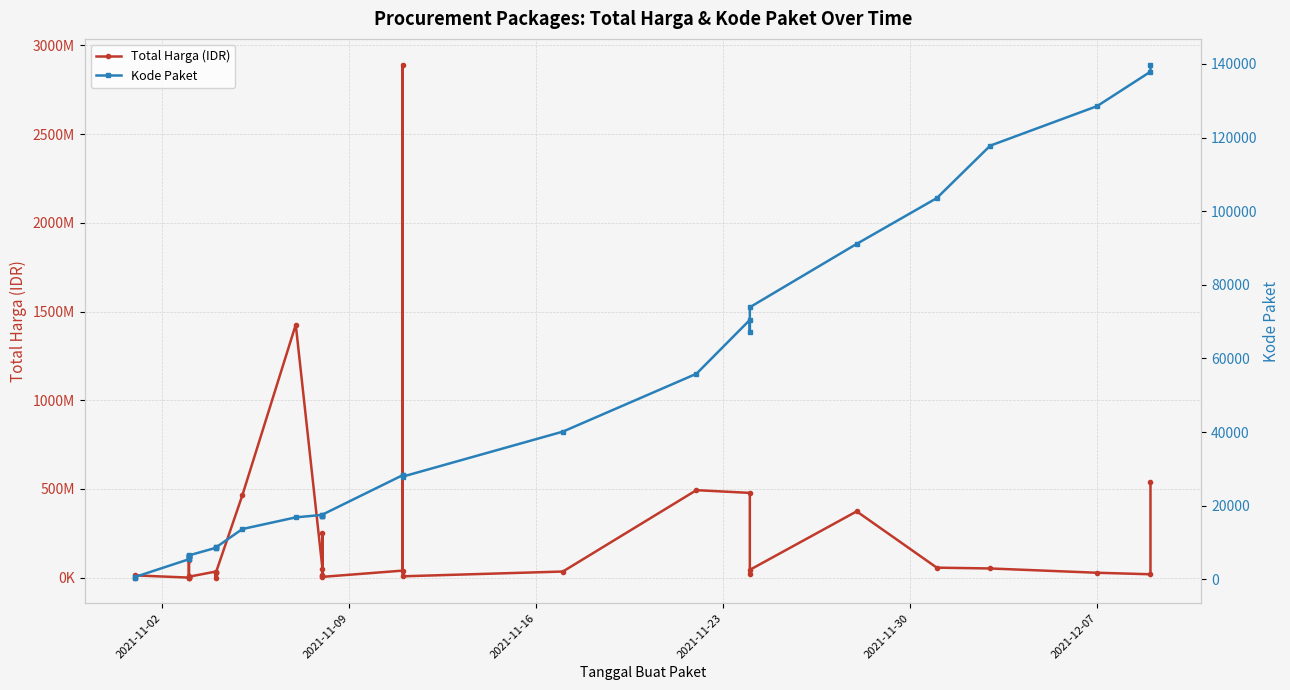

What is the average value of the Total Harga (IDR) series?

214814202